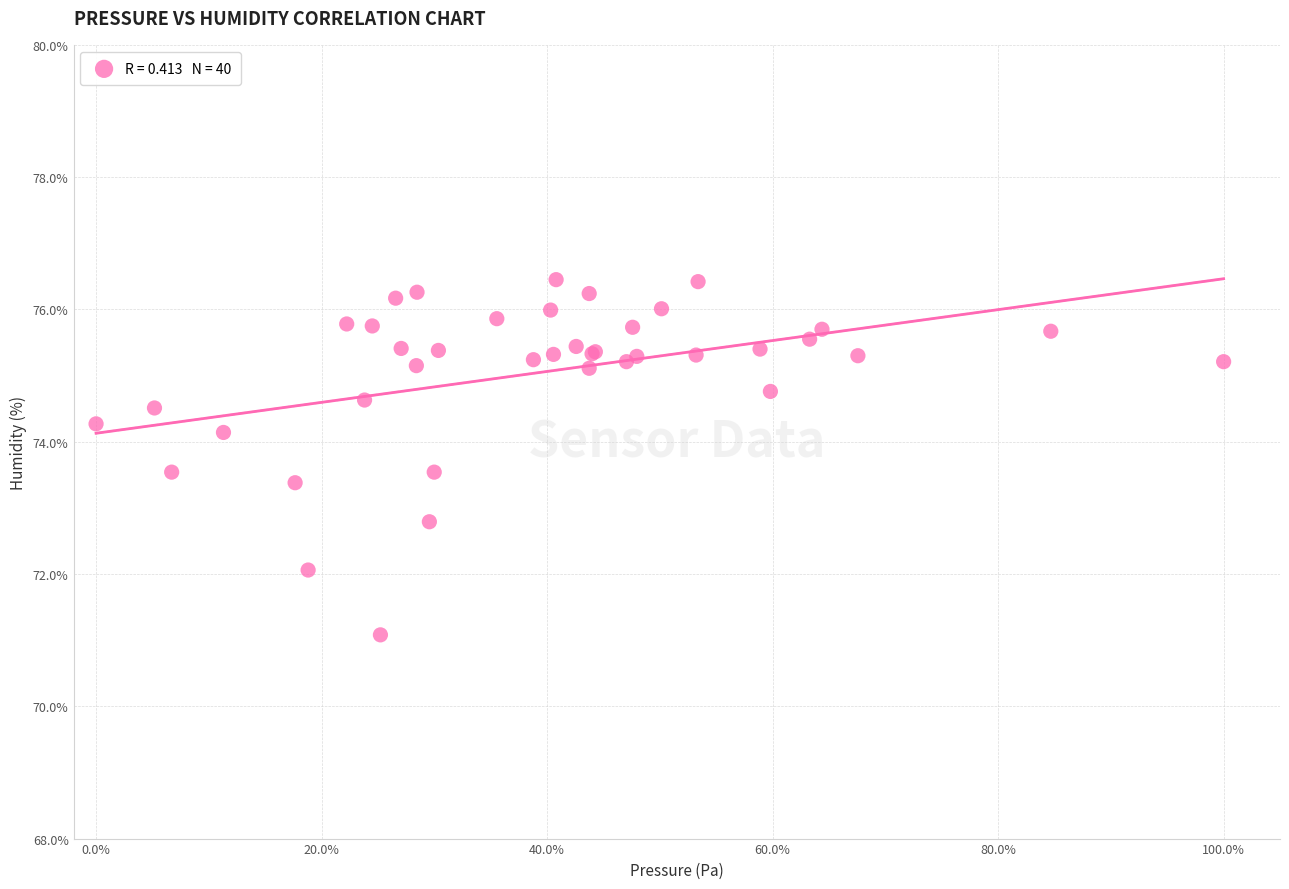

What Y value in the scatter plot is closest to 73?

72.8